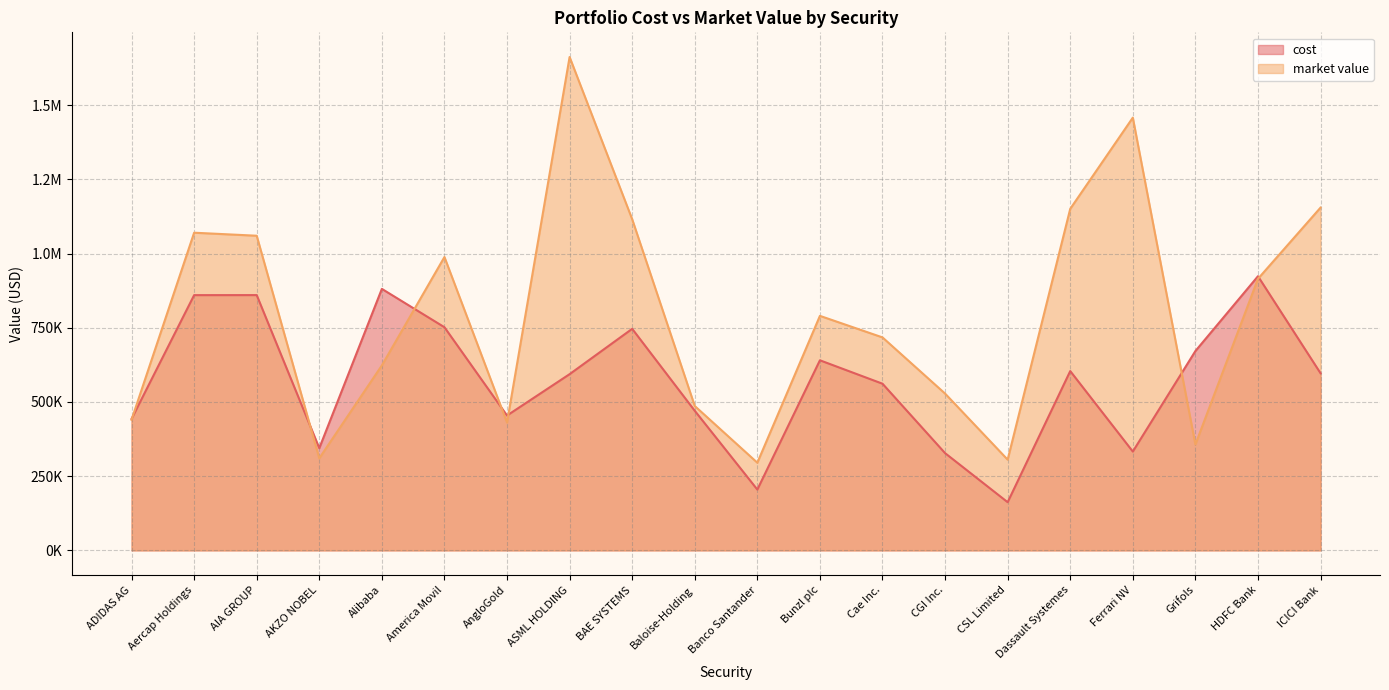

How many data points in cost are less than 596659?

10